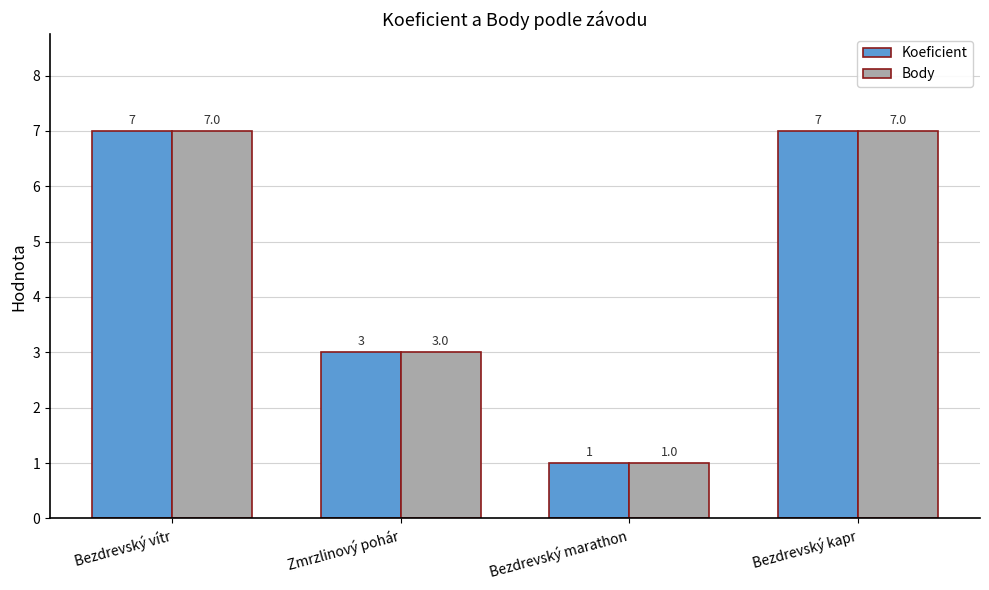

What are all the series names shown in the legend?

Koeficient, Body